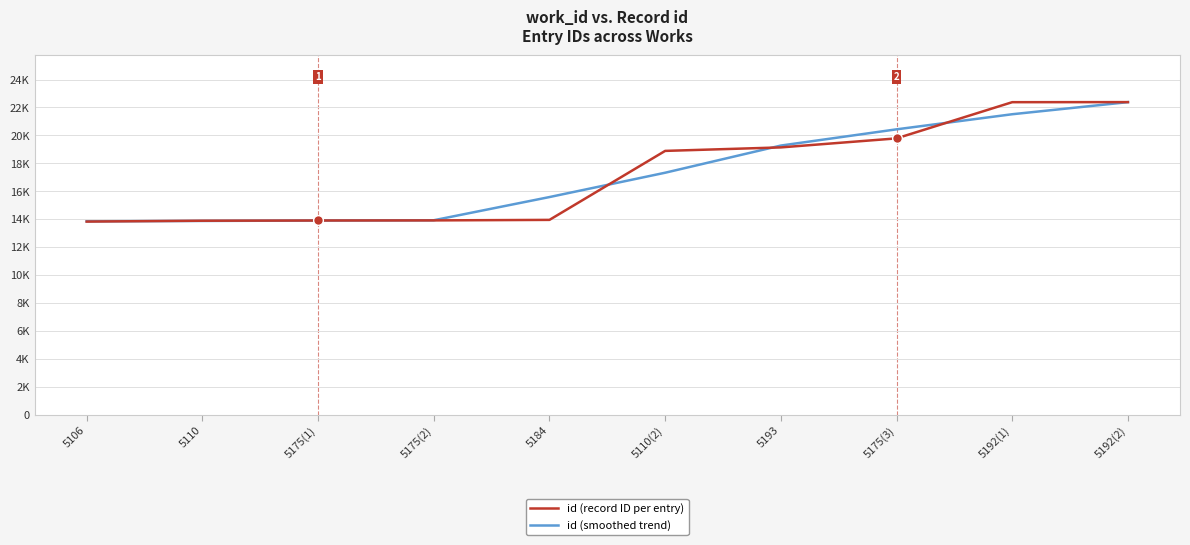

Where is id (record ID per entry) nearest to the value 18105?

5110(2)